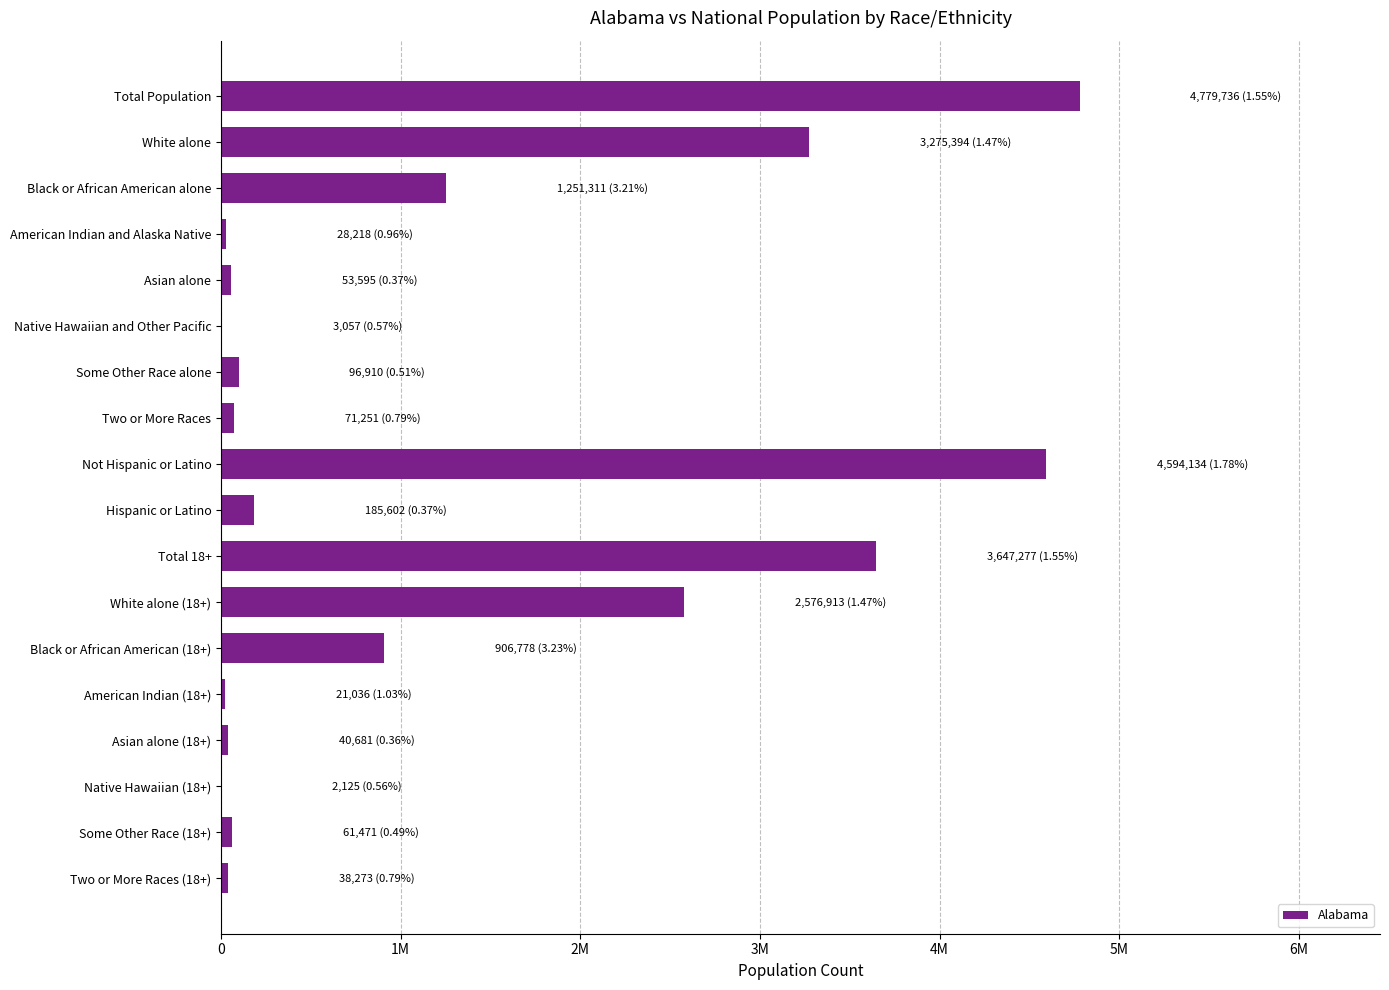

Where is the data nearest to the value 2390930?

White alone (18+)